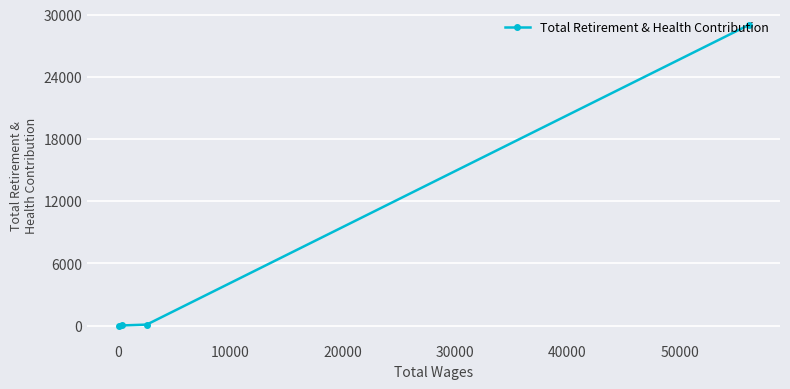

What is the sum of all values?

29114